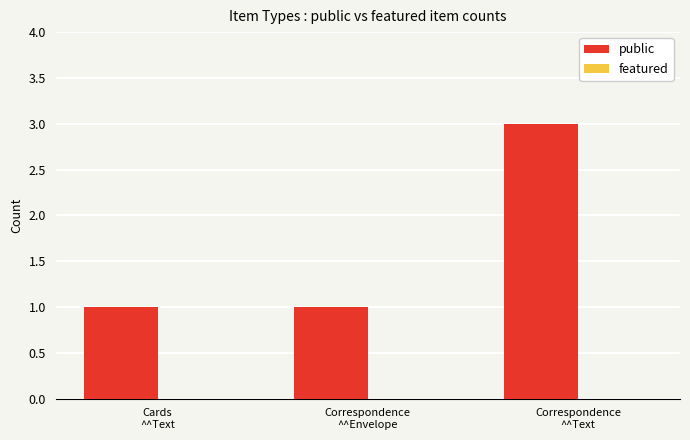

What is the greatest value displayed?

3